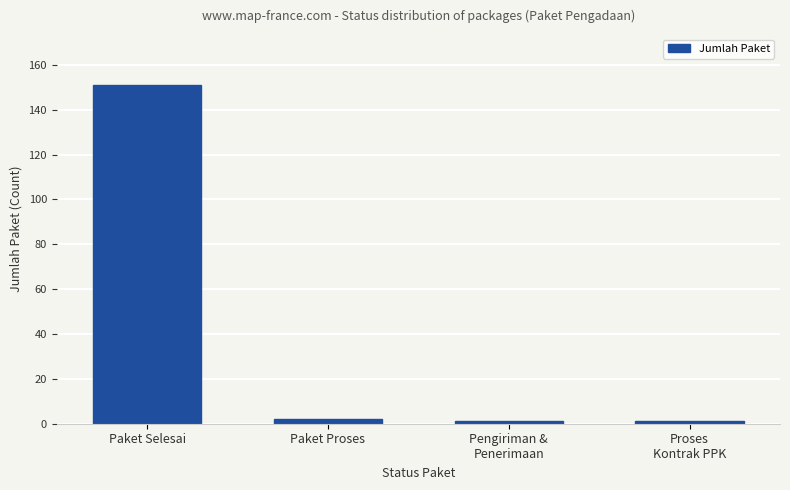

Reading left to right, what are all the values shown in this chart?

151	2	1	1